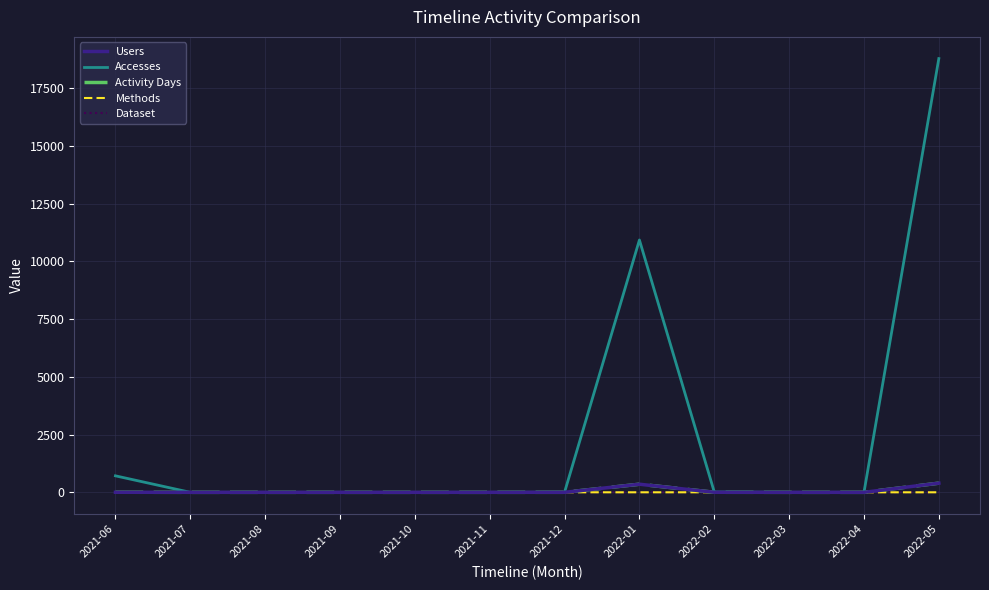

Does the chart display data point markers on the line(s)?

No